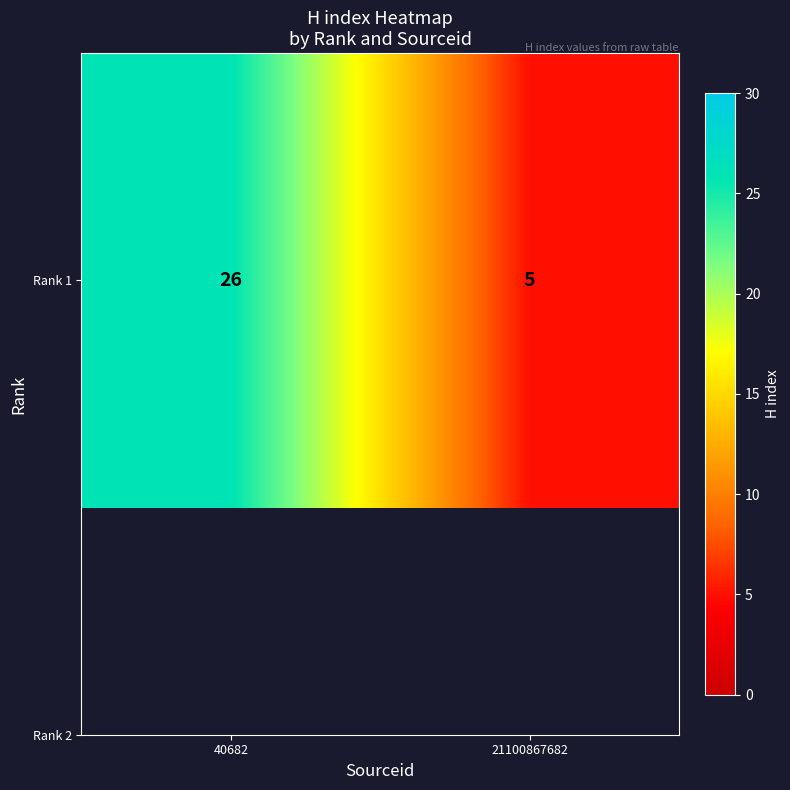

Reading right to left, list all the values displayed in this chart.

5	26